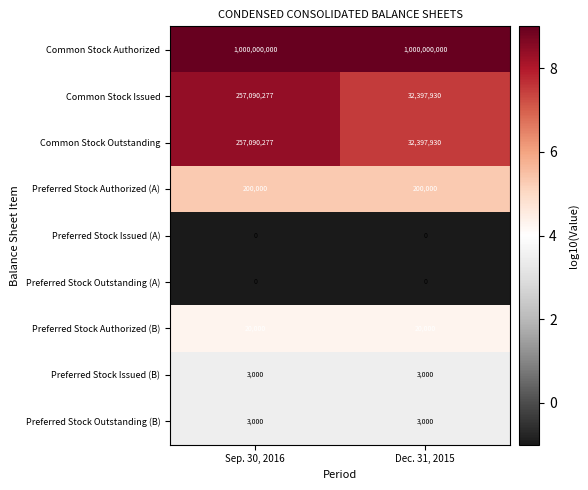

Reading left to right, what are all the values shown in this chart?

Common Stock Authorized: 1000000000	1000000000
Common Stock Issued: 257090277	32397930
Common Stock Outstanding: 257090277	32397930
Preferred Stock Authorized (A): 200000	200000
Preferred Stock Issued (A): 0	0
Preferred Stock Outstanding (A): 0	0
Preferred Stock Authorized (B): 20000	20000
Preferred Stock Issued (B): 3000	3000
Preferred Stock Outstanding (B): 3000	3000